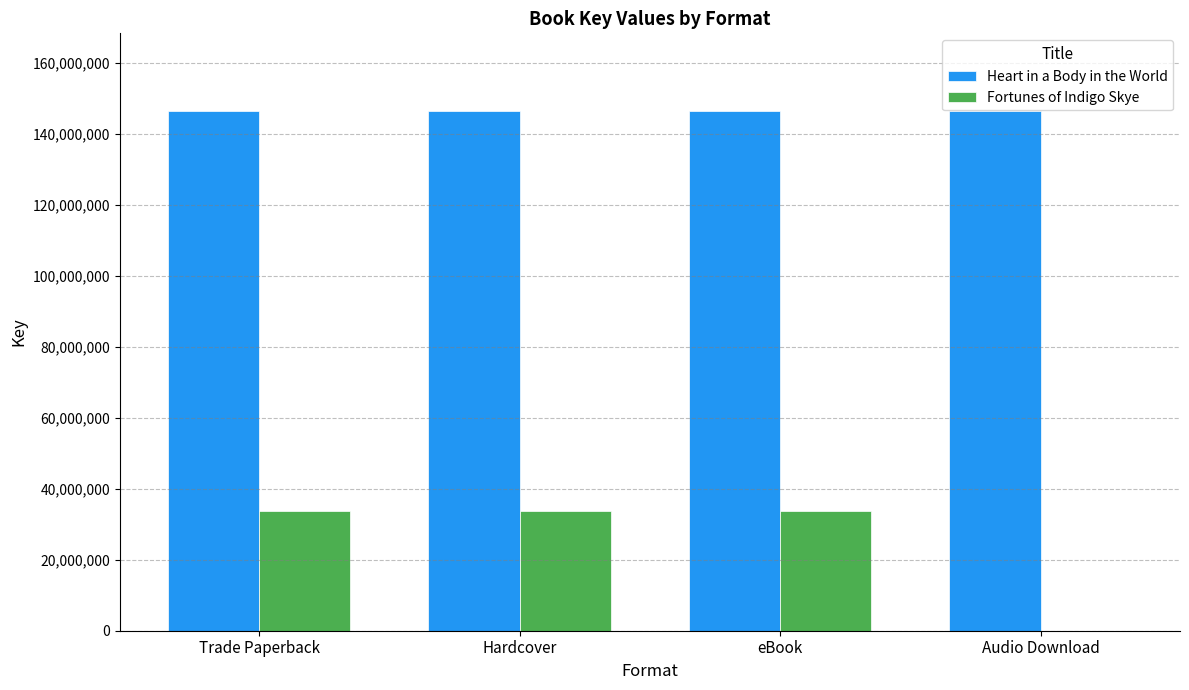

Is the value of Heart in a Body in the World at Audio Download greater than the value of Fortunes of Indigo Skye at Audio Download?

Yes